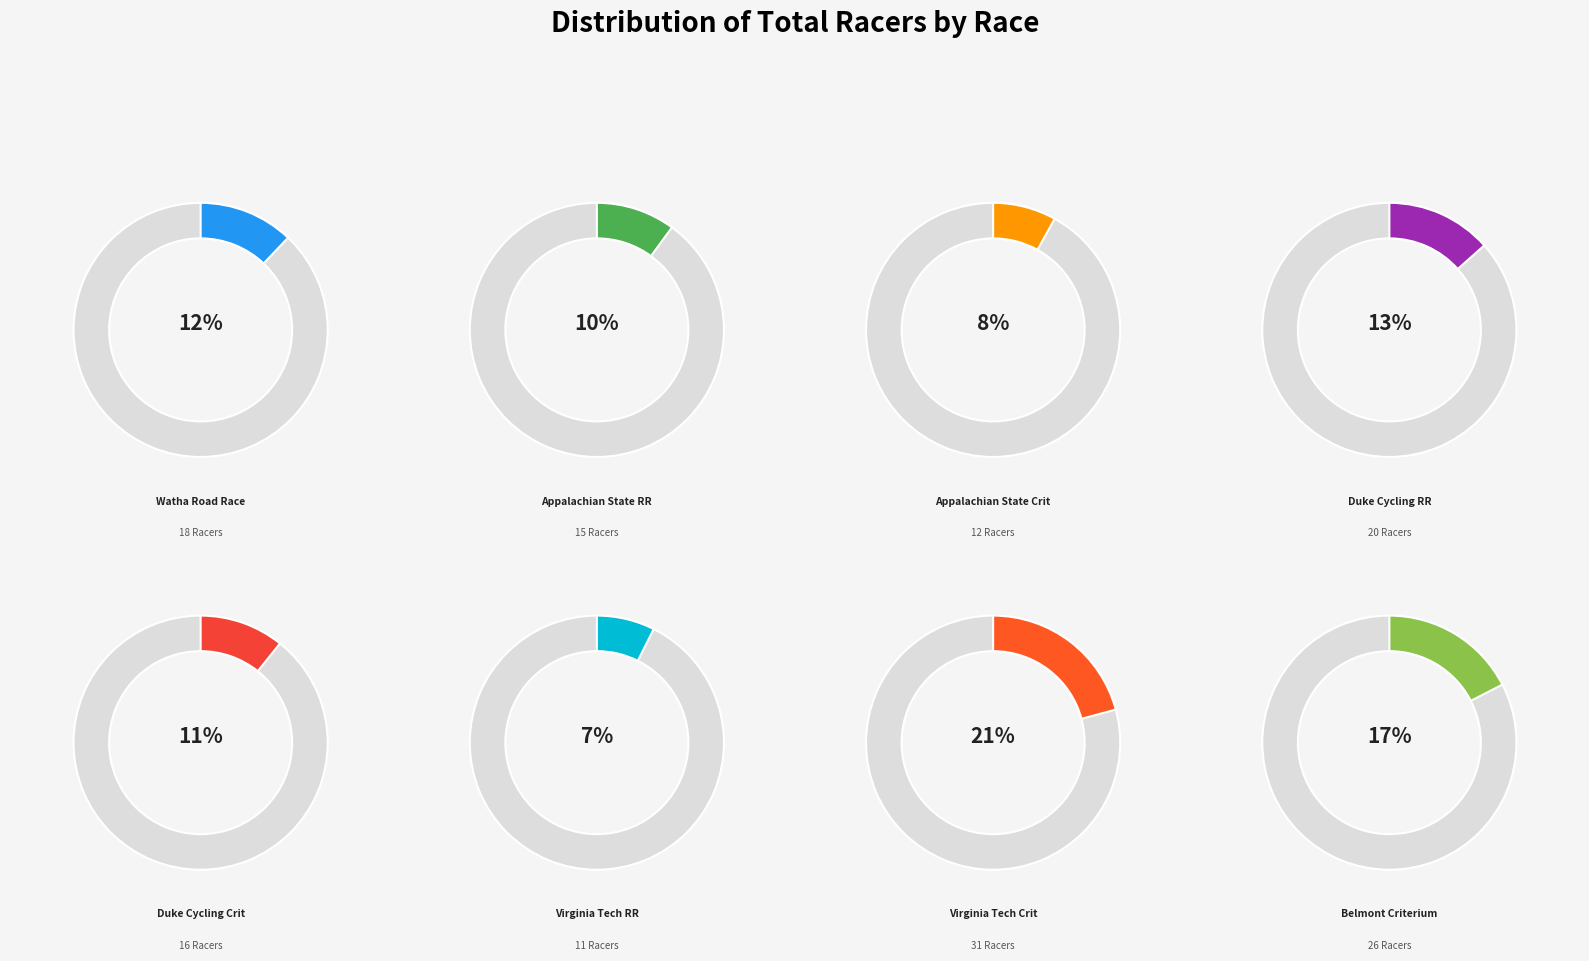

What is the largest slice in the pie chart?

Virginia Tech Crit